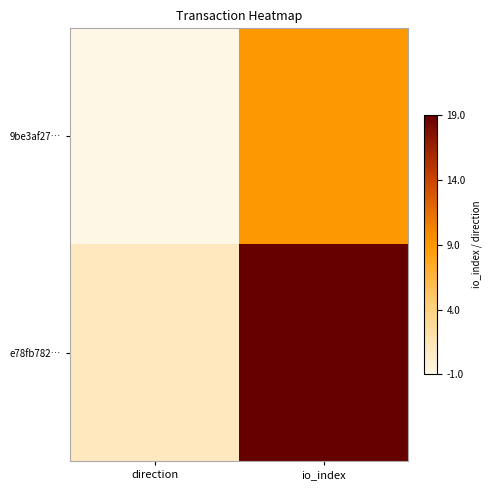

Which series has the widest spread of values?

e78fb782…